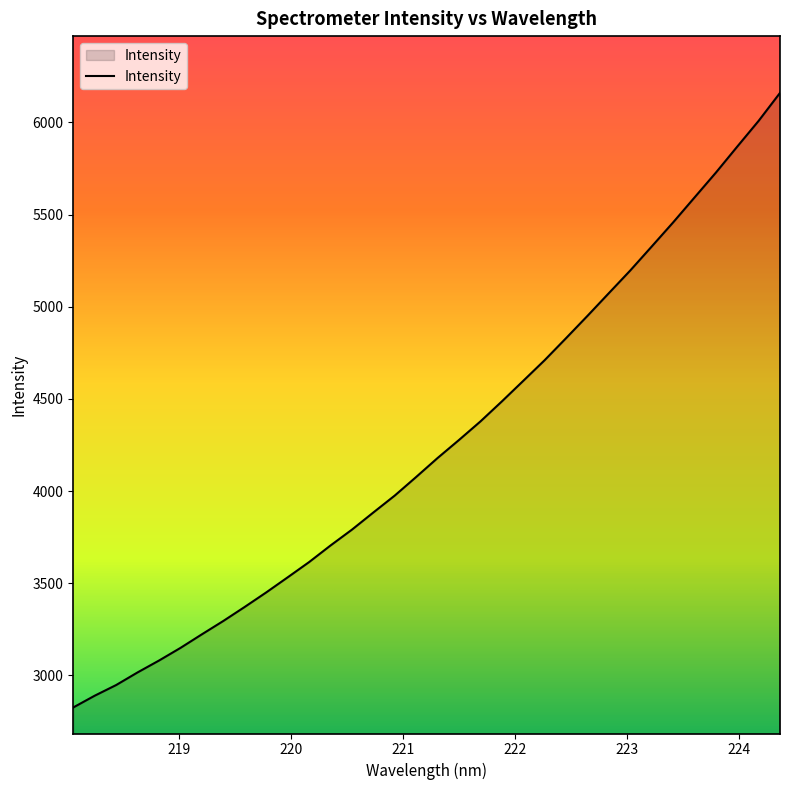

What is the smallest value displayed?

2826.6